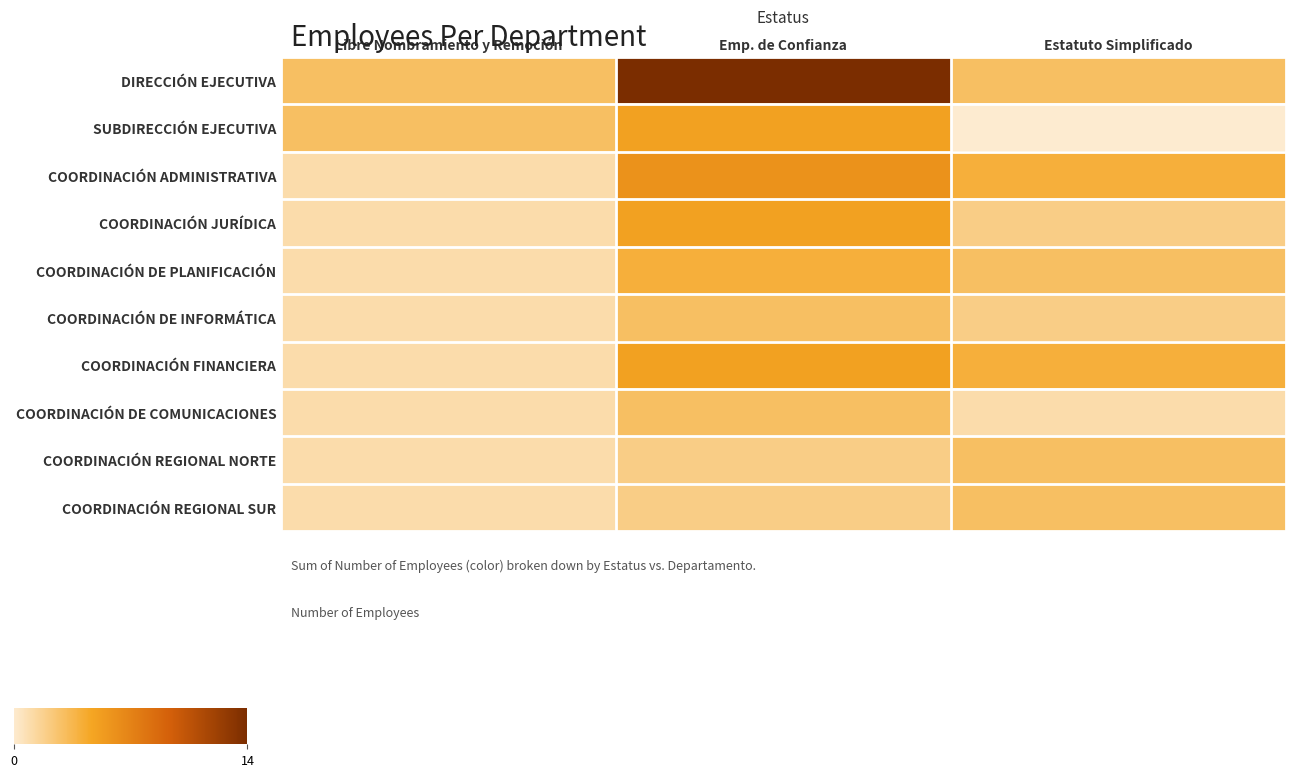

What is the spread (max minus min) of values at Libre Nombramiento y Remoción?

2